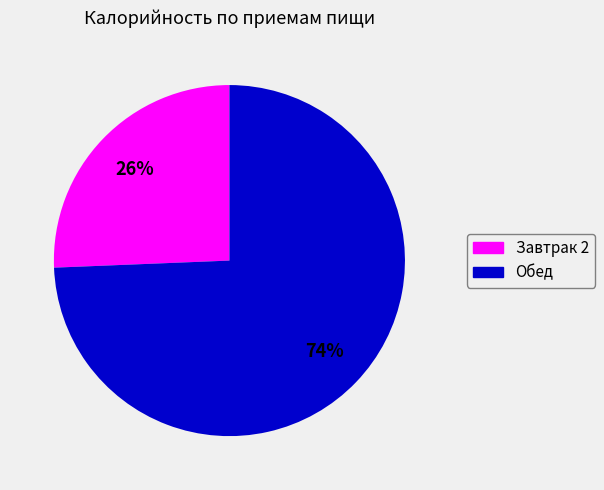

Count the number of slices in the pie.

2